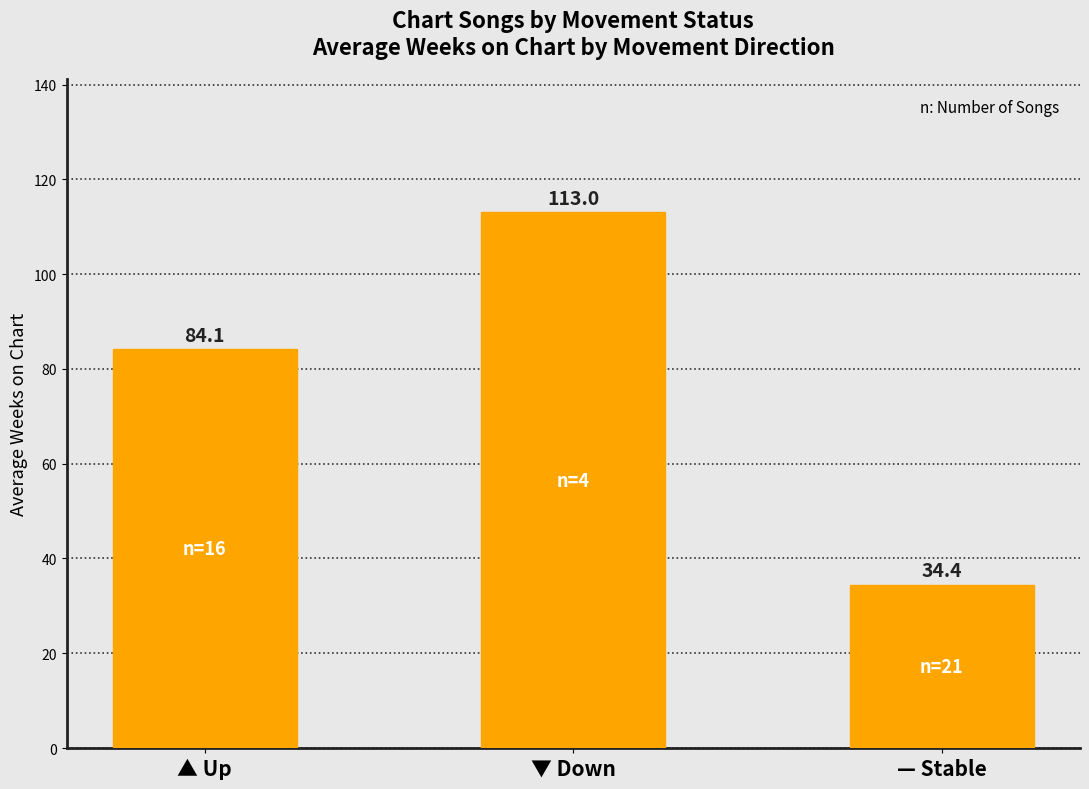

What is the value of the 1st bar from the left?

84.1